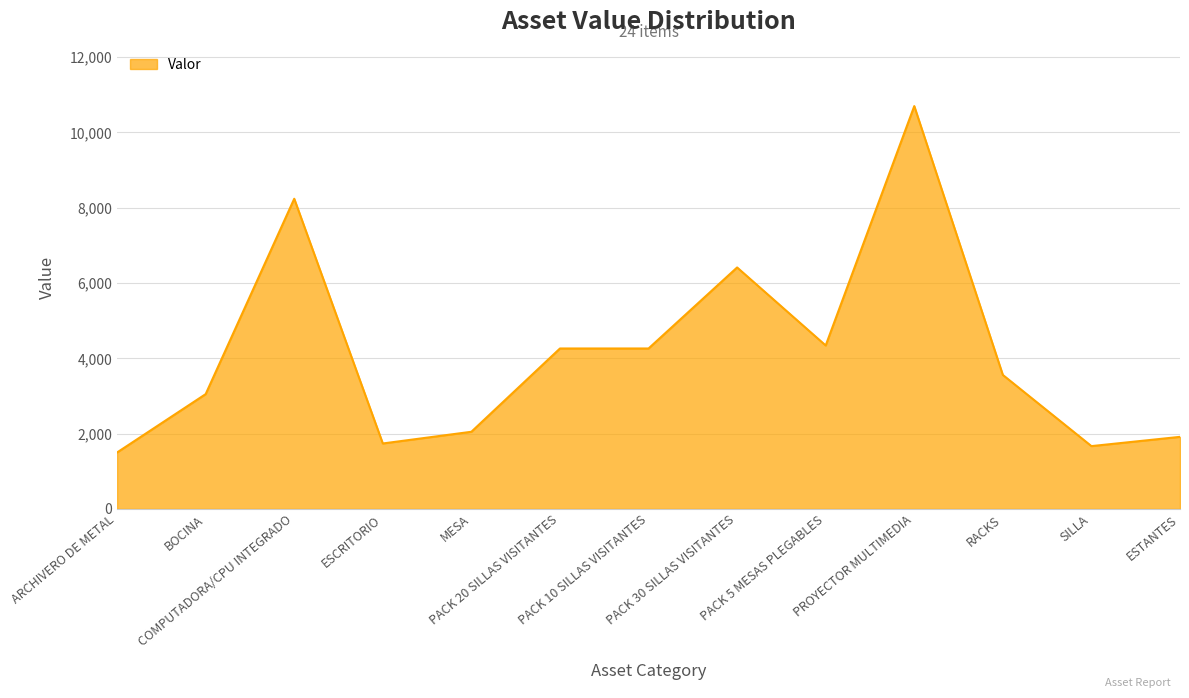

Reading left to right, extract all data points from this chart.

1500	3050	8239	1739	2050	4262	4262	6414	4342	10700	3559	1669	1915